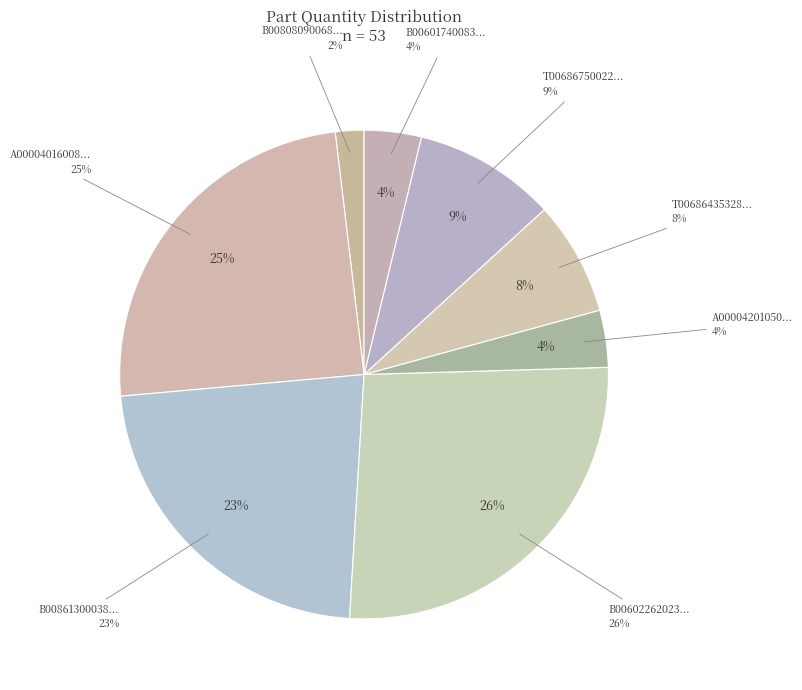

To the nearest percent, what is the average slice percentage?

12%